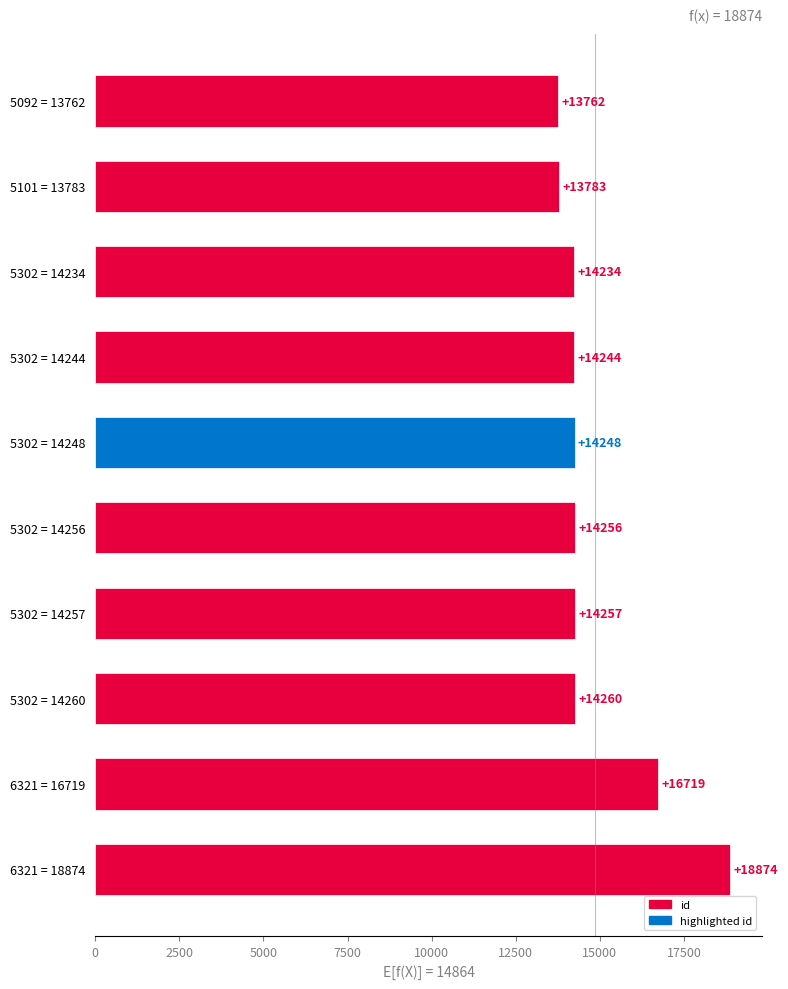

What is the change in value from 6321 = 18874 to 5302 = 14256?

-4618